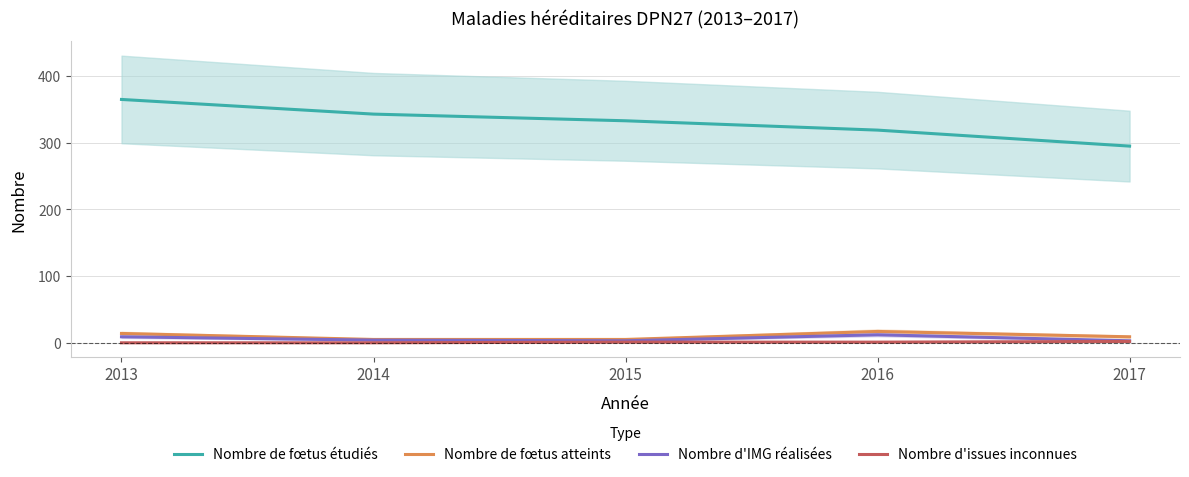

True or false: Nombre d'IMG réalisées and Nombre de fœtus étudiés intersect in this chart.

False